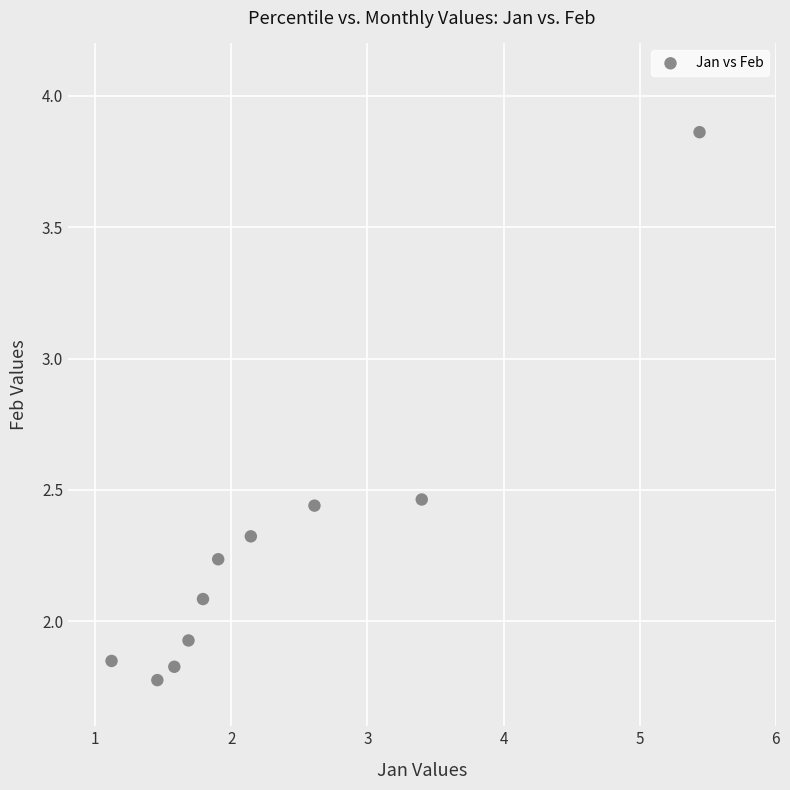

What is the range of X values (max minus min)?

4.3